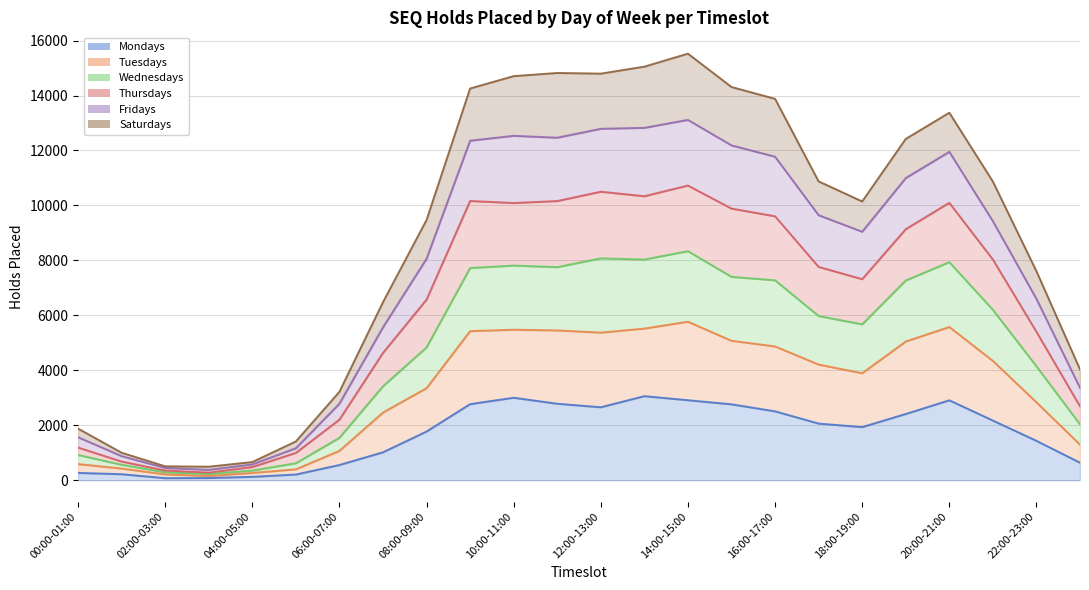

Where is the first local maximum for Tuesdays?

10:00-11:00